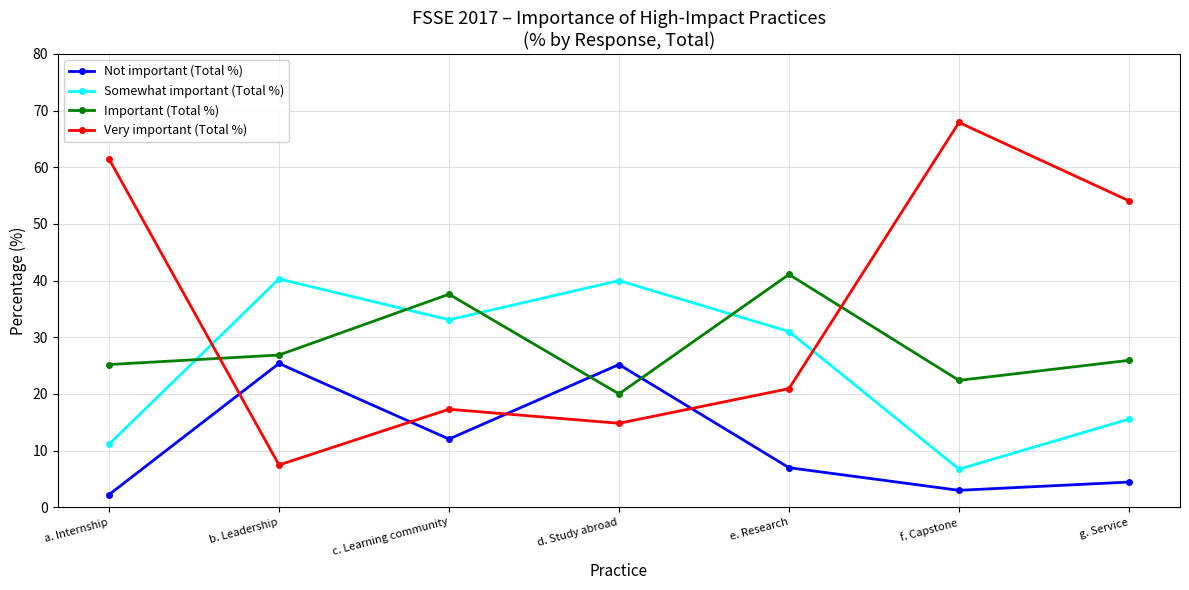

Read the Somewhat important (Total %) value at a. Internship.

11.1